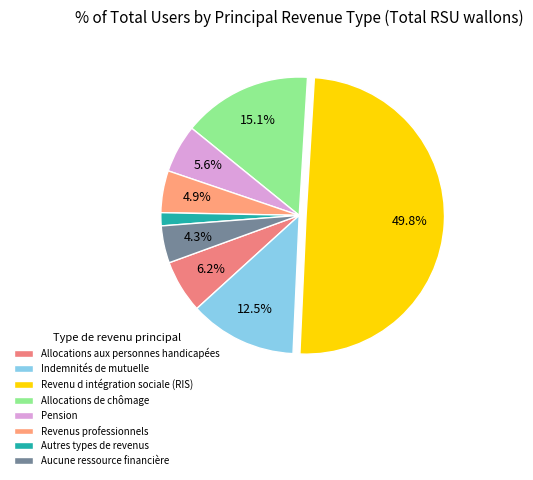

What is the largest slice in the pie chart?

Revenu d intégration sociale (RIS)